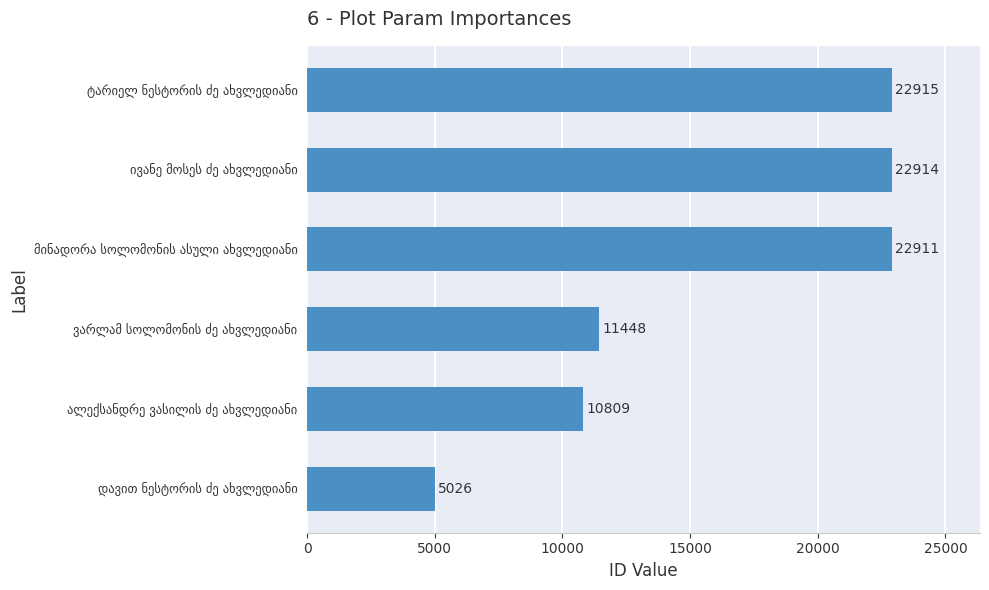

Reading top to bottom, list all the values displayed in this chart.

22915	22914	22911	11448	10809	5026